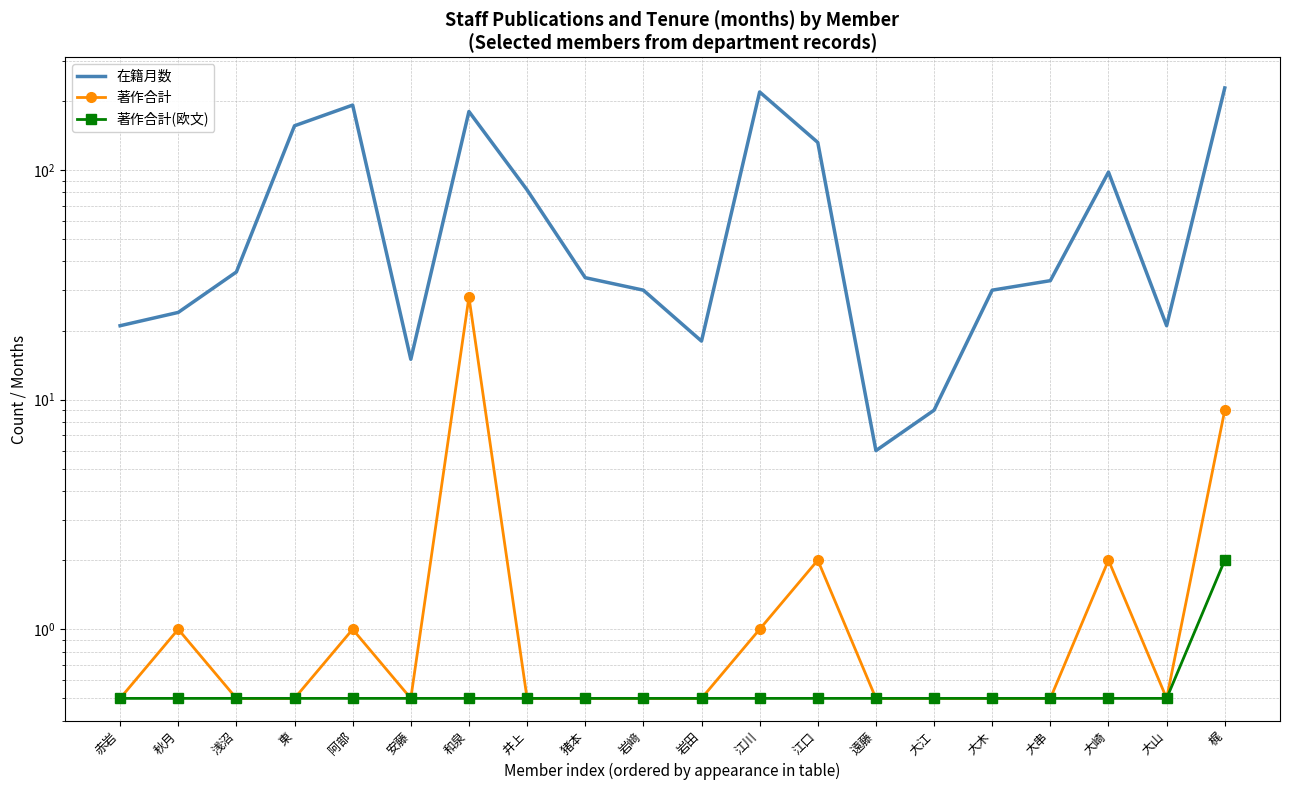

What is the label of the 2nd point from the left?

秋月